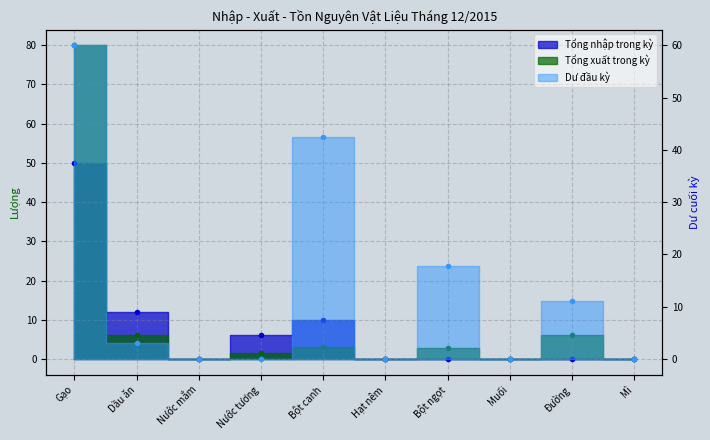

Between Đường and Mì, which is larger?

Đường